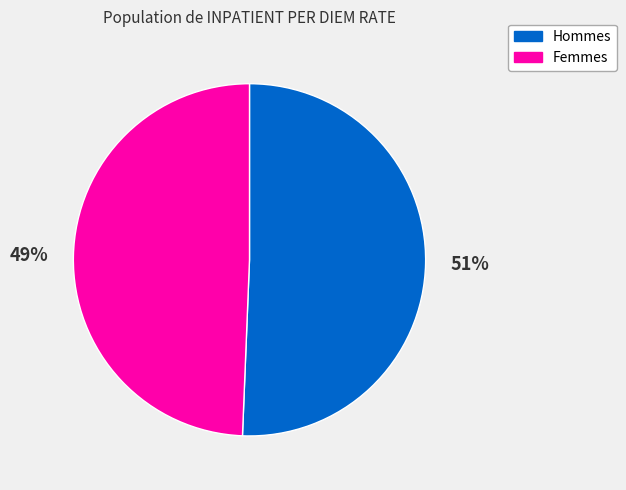

The Femmes slice represents 49% of the pie. True or false?

True